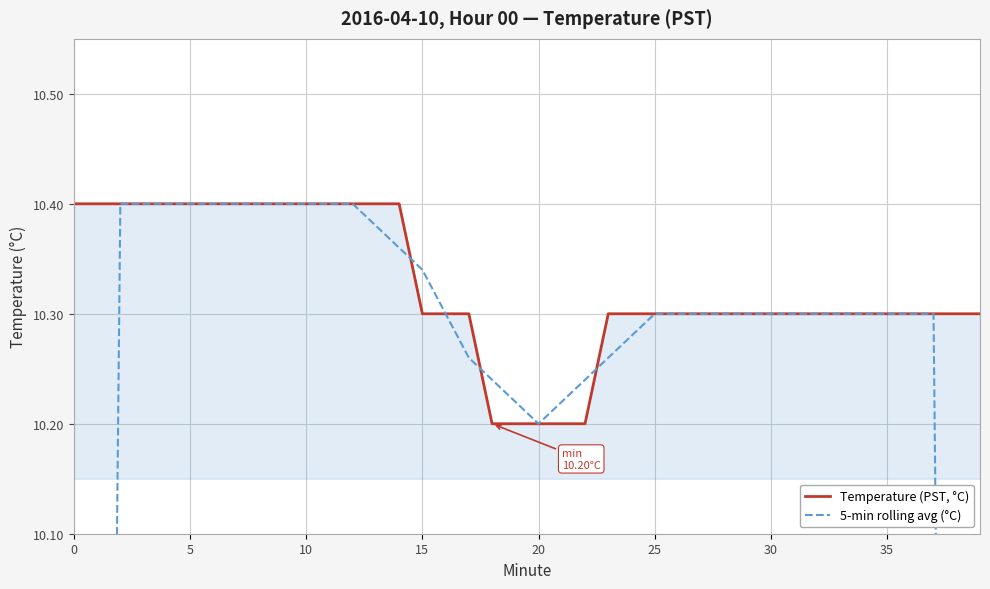

Reading left to right, transcribe all the data shown in this chart.

Temperature (PST, °C): 10.4	10.4	10.4	10.4	10.4	10.4	10.4	10.4	10.4	10.4	10.4	10.4	10.4	10.4	10.4	10.3	10.3	10.3	10.2	10.2	10.2	10.2	10.2	10.3	10.3	10.3	10.3	10.3	10.3	10.3	10.3	10.3	10.3	10.3	10.3	10.3	10.3	10.3	10.3	10.3
5-min rolling avg (°C): 6.2	8.3	10.4	10.4	10.4	10.4	10.4	10.4	10.4	10.4	10.4	10.4	10.4	10.4	10.4	10.3	10.3	10.3	10.2	10.2	10.2	10.2	10.2	10.3	10.3	10.3	10.3	10.3	10.3	10.3	10.3	10.3	10.3	10.3	10.3	10.3	10.3	10.3	8.2	6.2